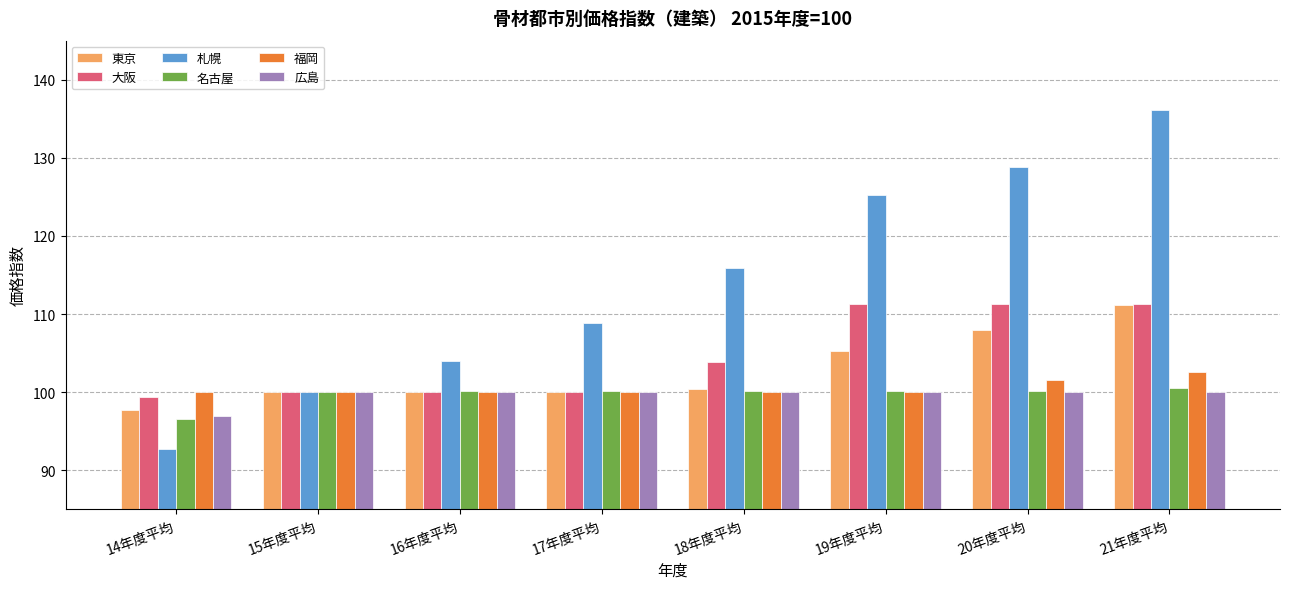

At which category does the chart reach its minimum across all series?

14年度平均